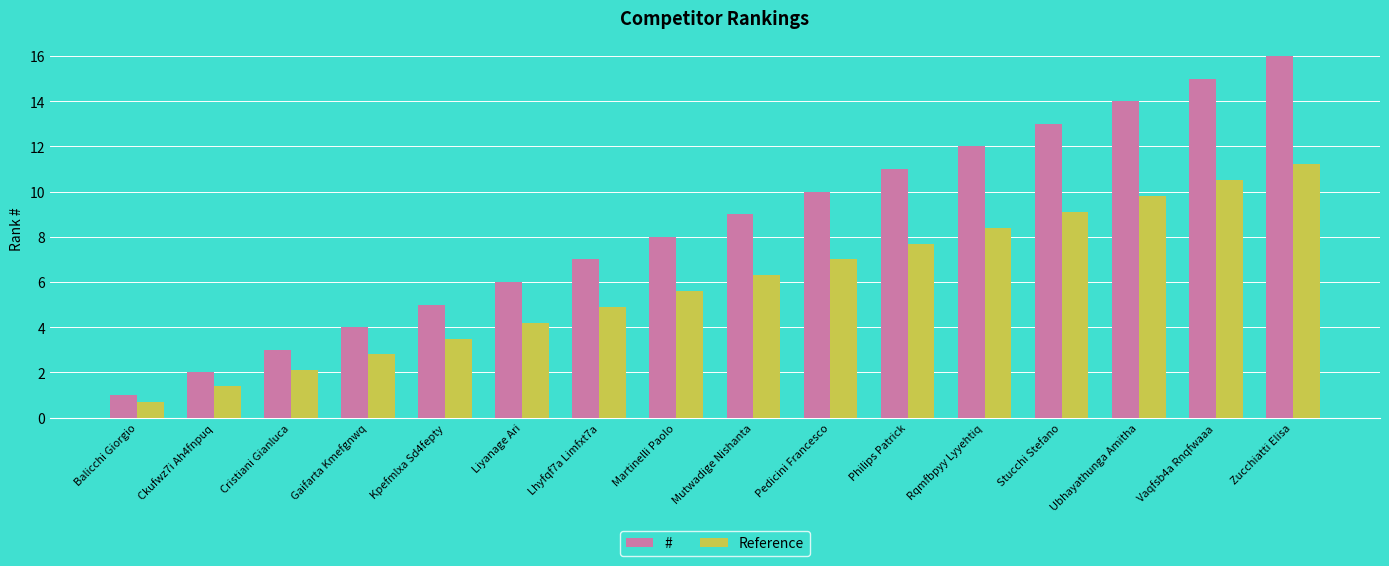

Count the number of data series in this chart.

2